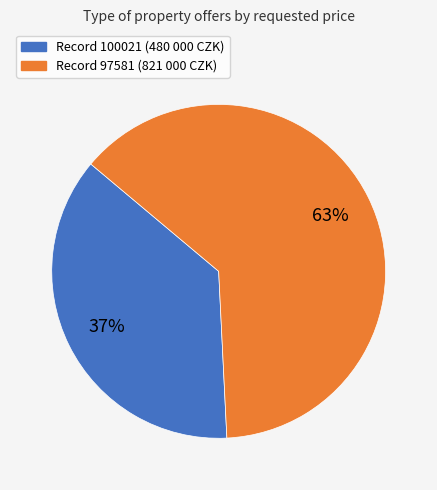

To the nearest percent, what is the difference between the largest and smallest slice percentages?

26%